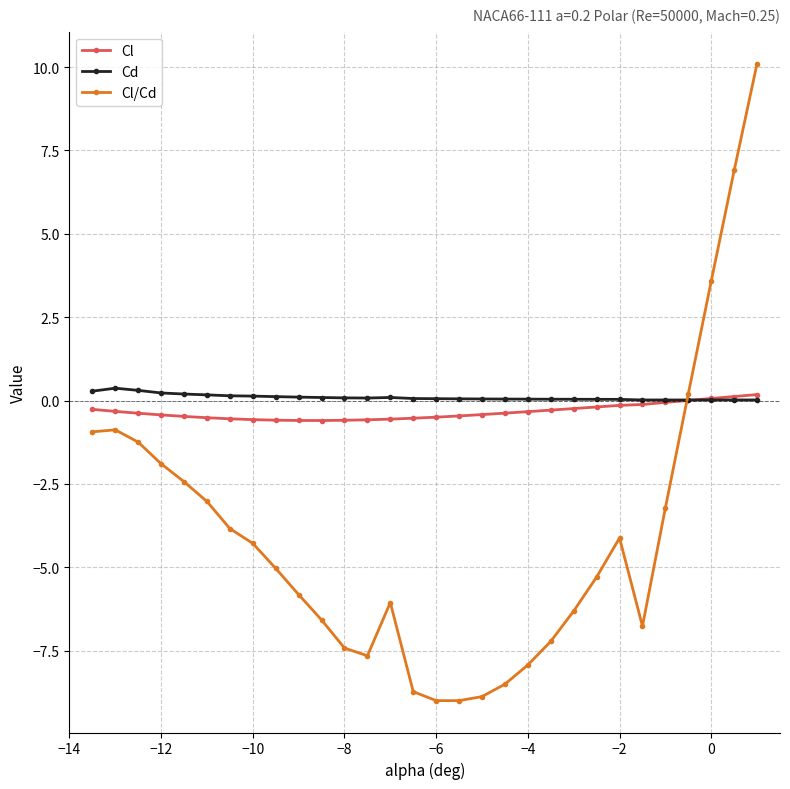

What is the highest value of the Cl/Cd series?

10.1